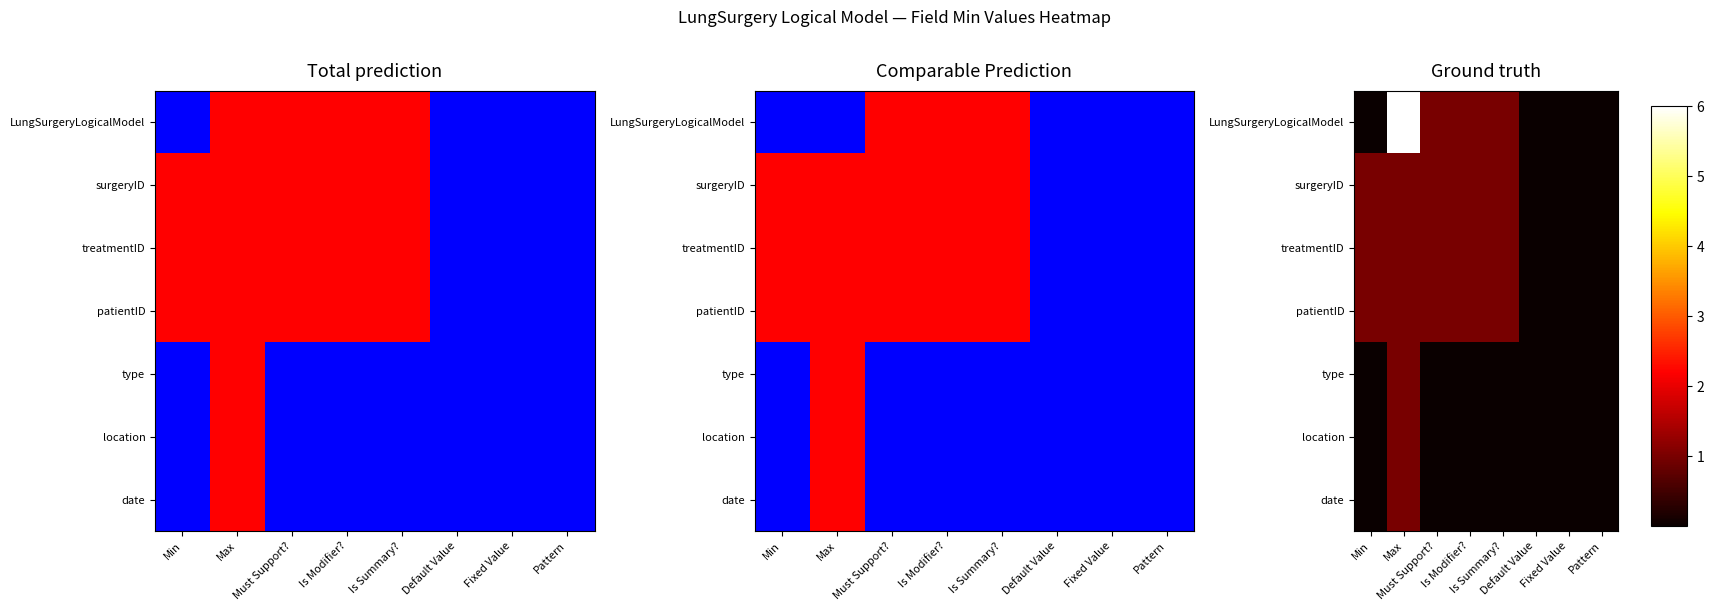

What is the difference between the maximum and minimum values in the location series?

1